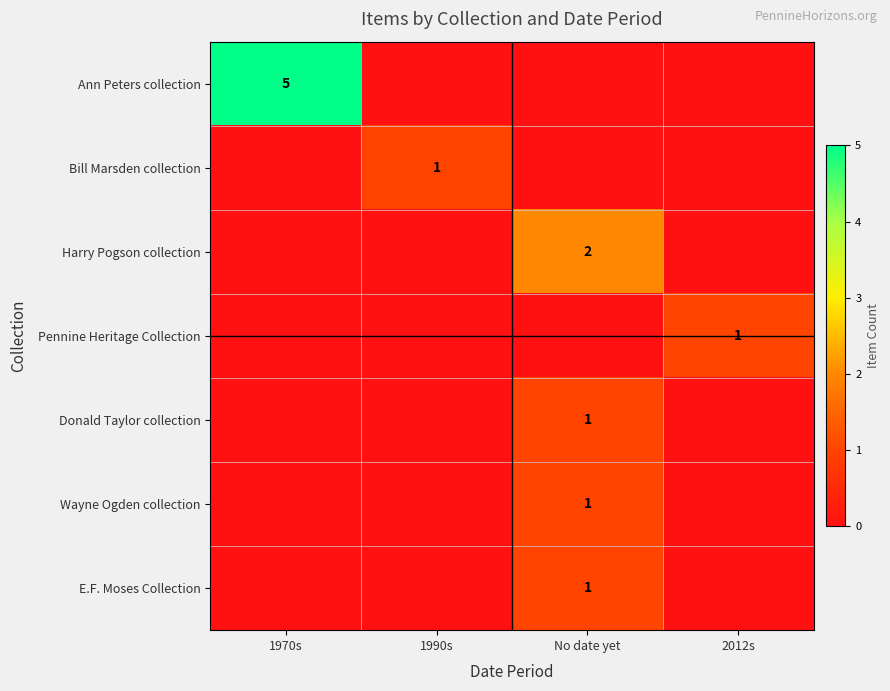

What is the greatest value displayed?

5